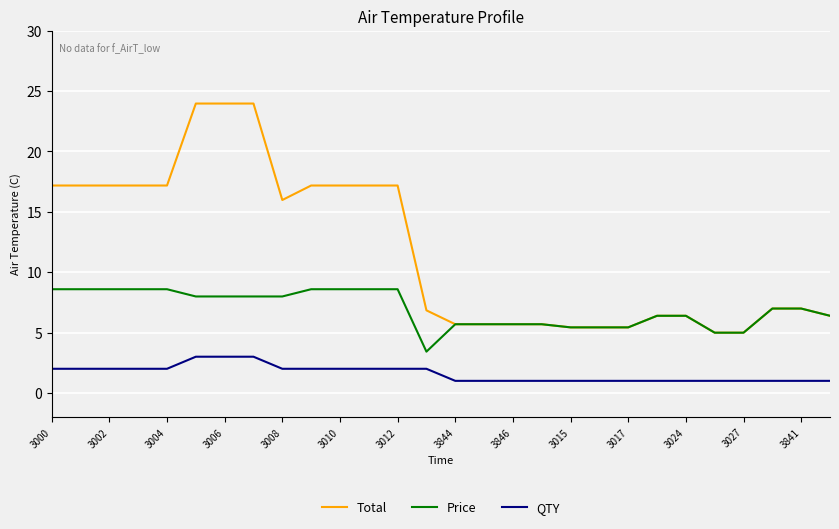

True or false: Total and QTY cross at least once.

False